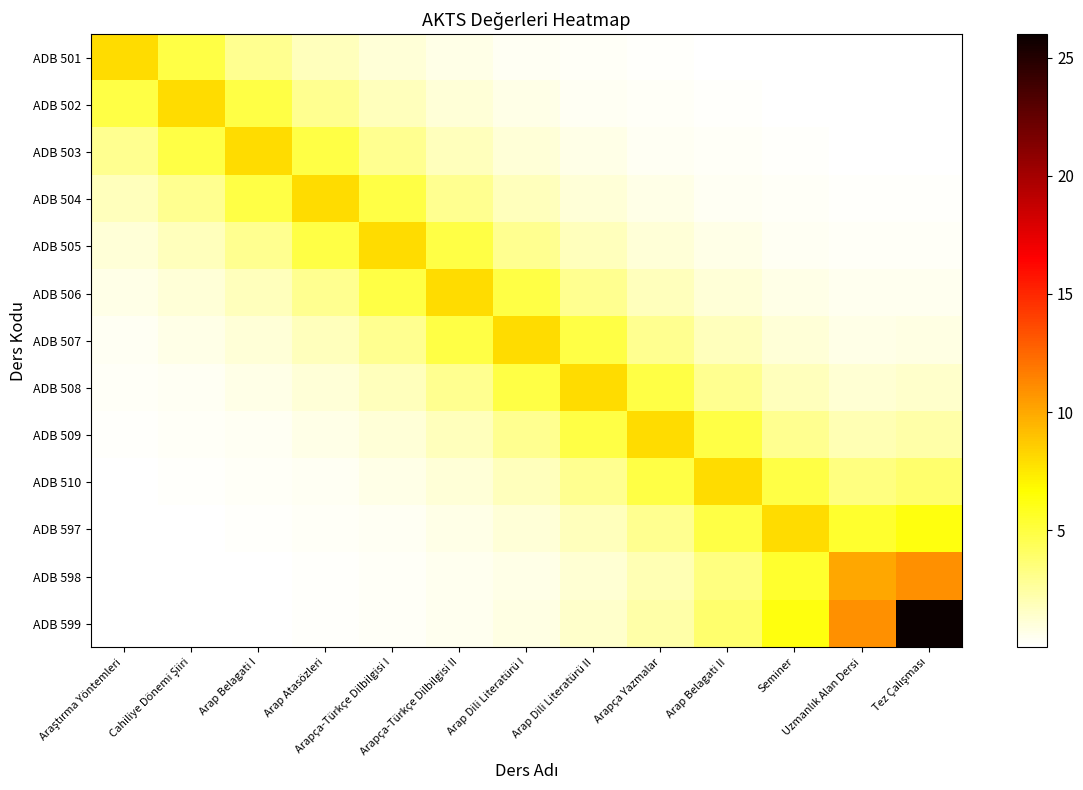

How many distinct data groups are displayed?

13